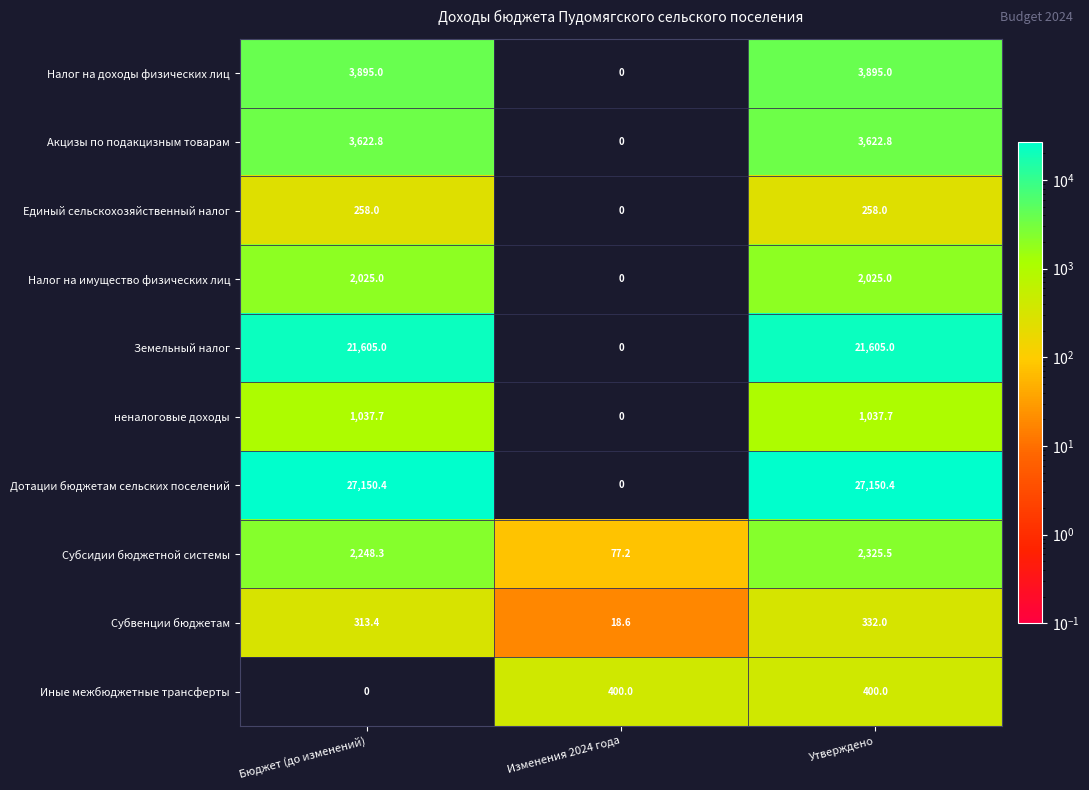

Between Бюджет (до изменений) and Изменения 2024 года, which series saw the biggest shift?

Дотации бюджетам сельских поселений